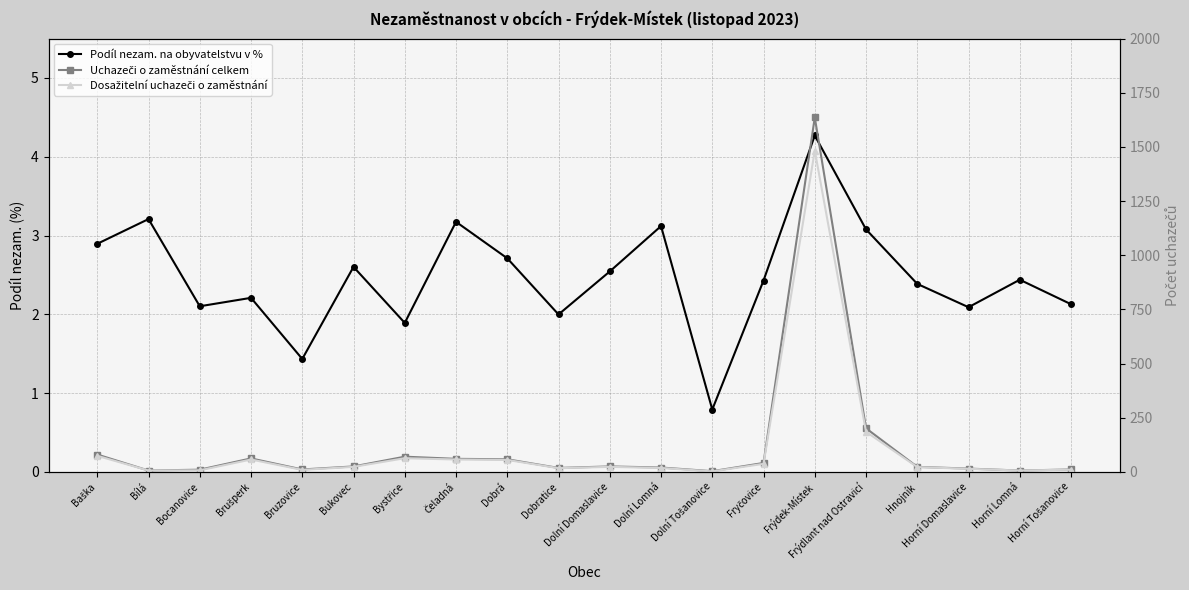

At which label is Podíl nezam. na obyvatelstvu v % closest to 2?

Dobratice